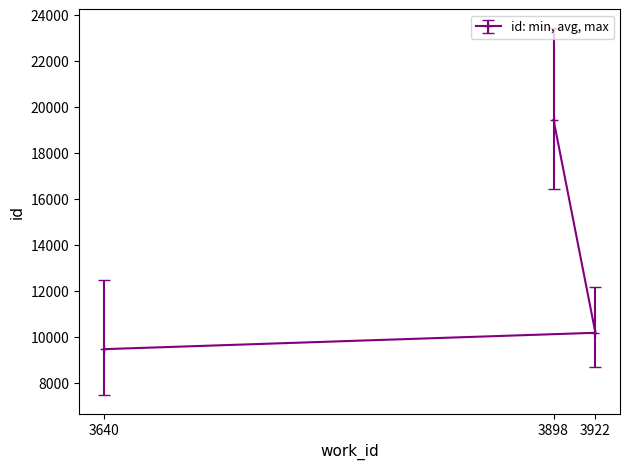

Reading left to right, list all the values displayed in this chart.

3640=9463	3922=10176	3898=19441